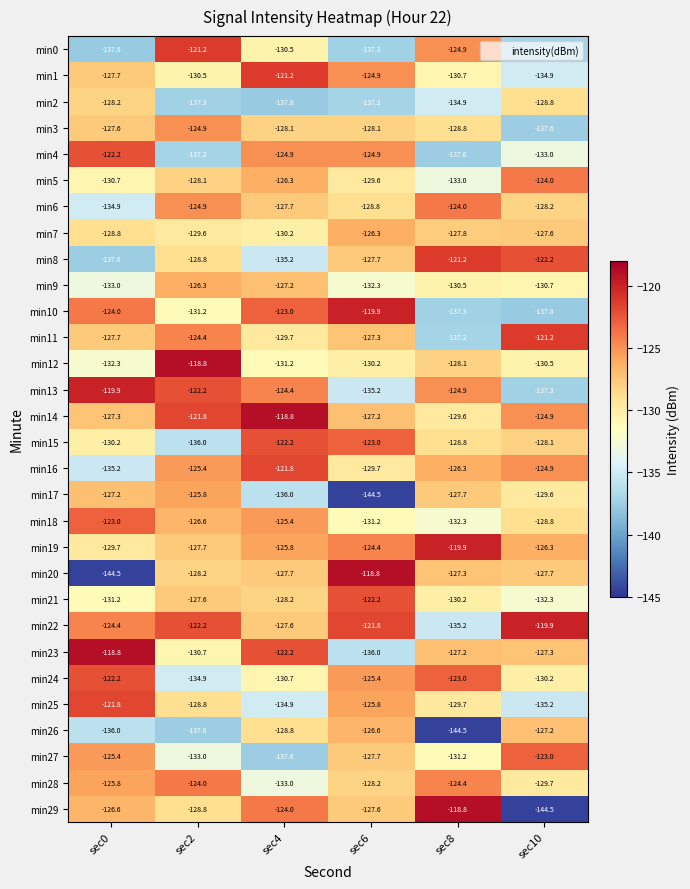

True or false: min28 has a value of -169.9 at sec2.

False